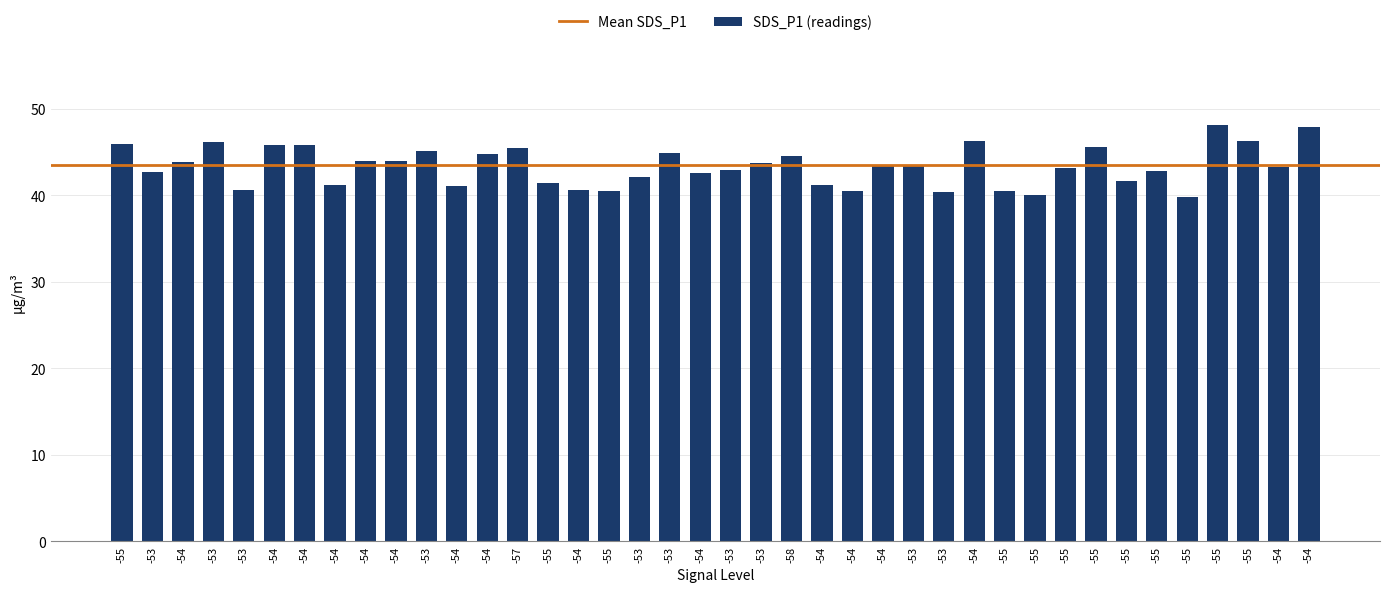

What is the sum of all values?

1733.1